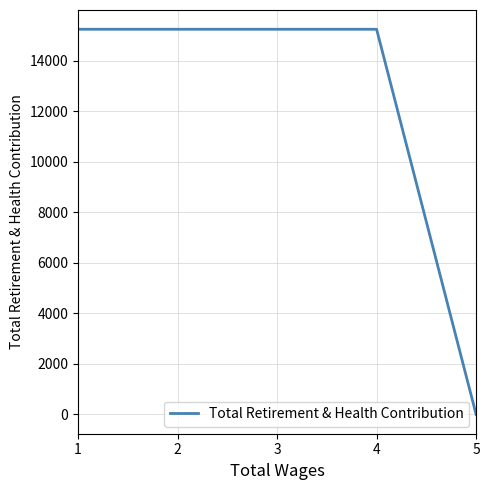

Reading left to right, what are all the values shown in this chart?

1=15236	2=15236	3=15236	4=15236	5=0